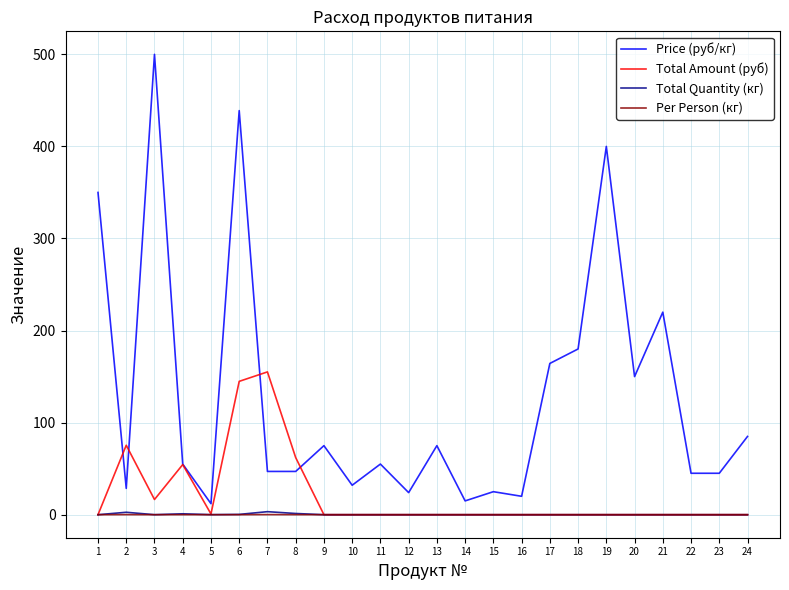

Where is the first local minimum for Price (руб/кг)?

2